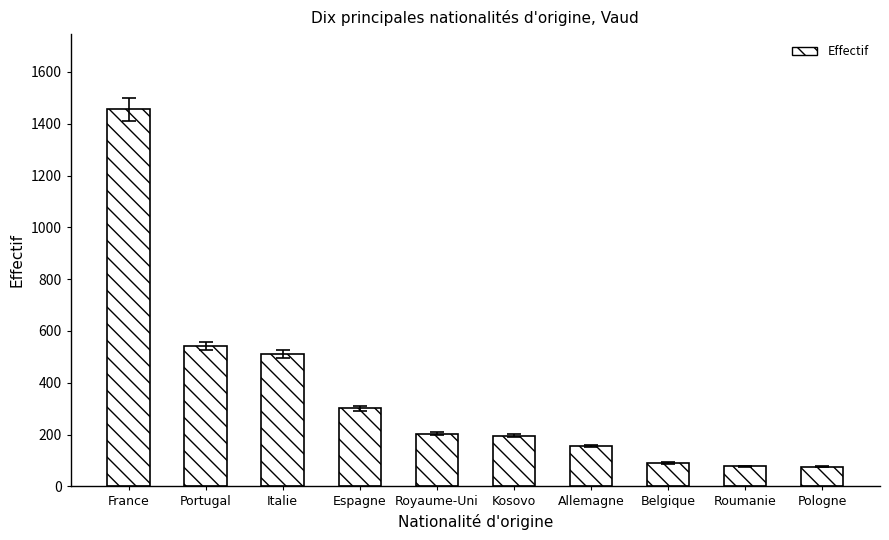

What is the difference between the maximum and minimum values?

1379